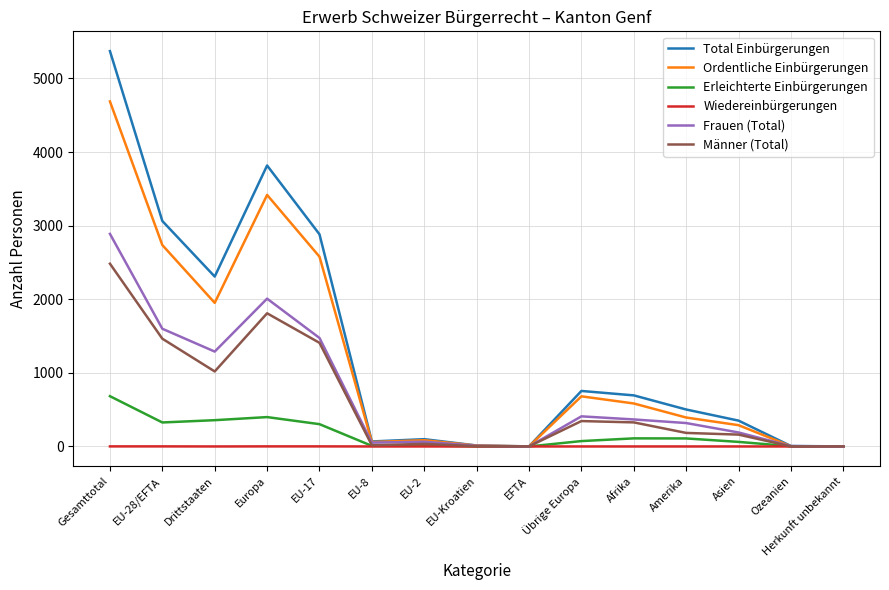

How many values in the Ordentliche Einbürgerungen series are below 393?

7